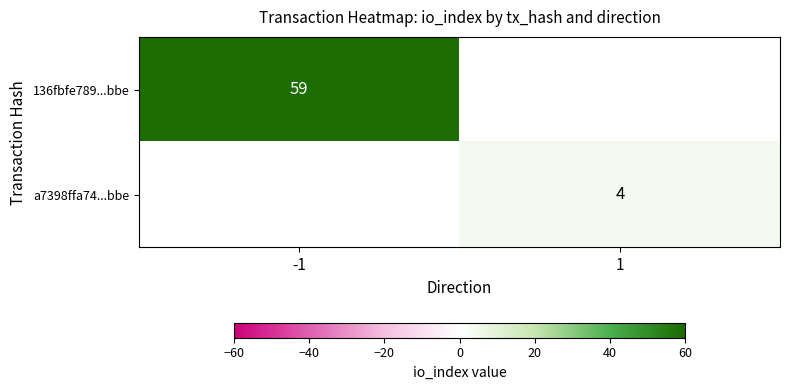

The 136fbfe789...bbe series shows 20 at -1. True or false?

False